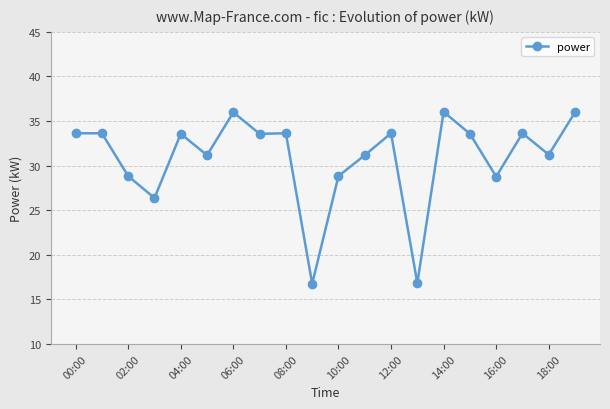

What is the minimum value shown in the chart?

16.8